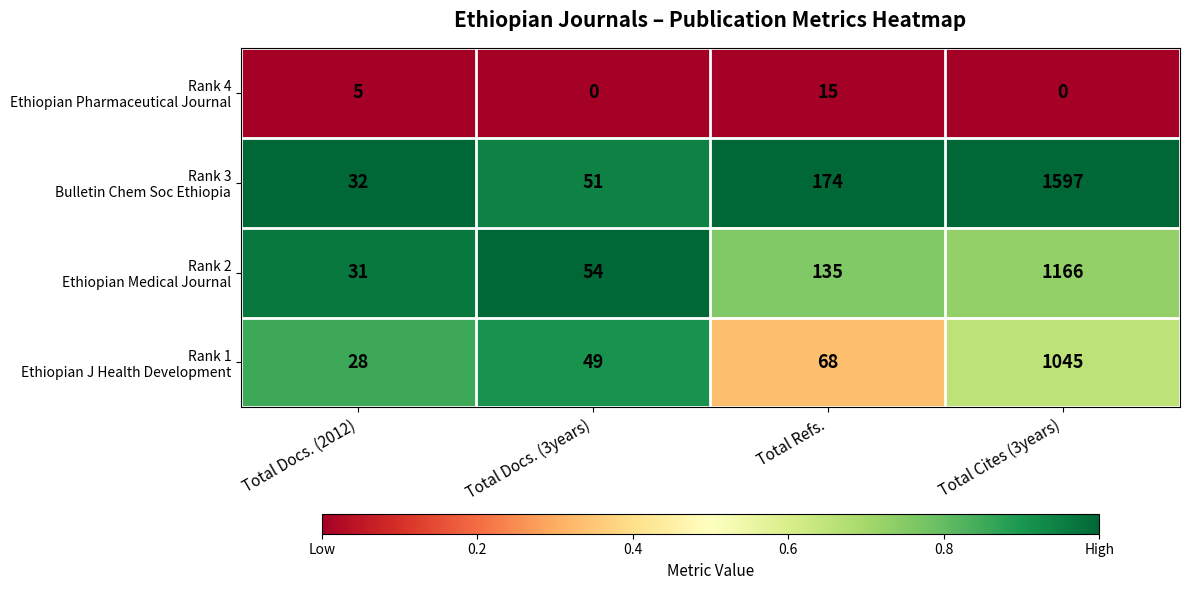

What is the spread (max minus min) of values at Total Docs. (3years)?

54